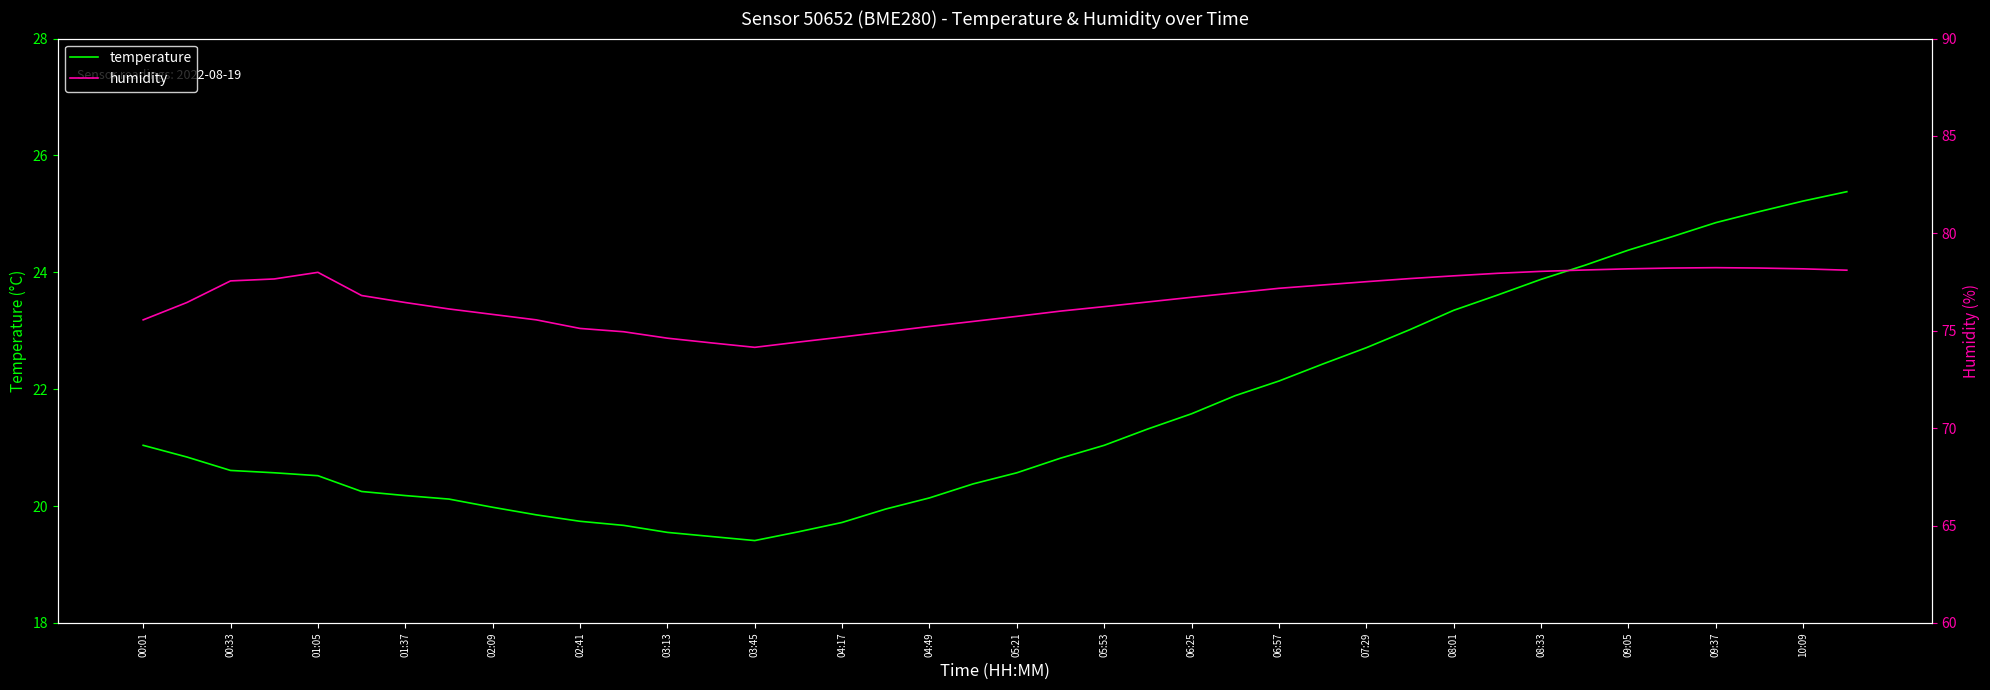

What value does the temperature series have at 03:45?

19.4